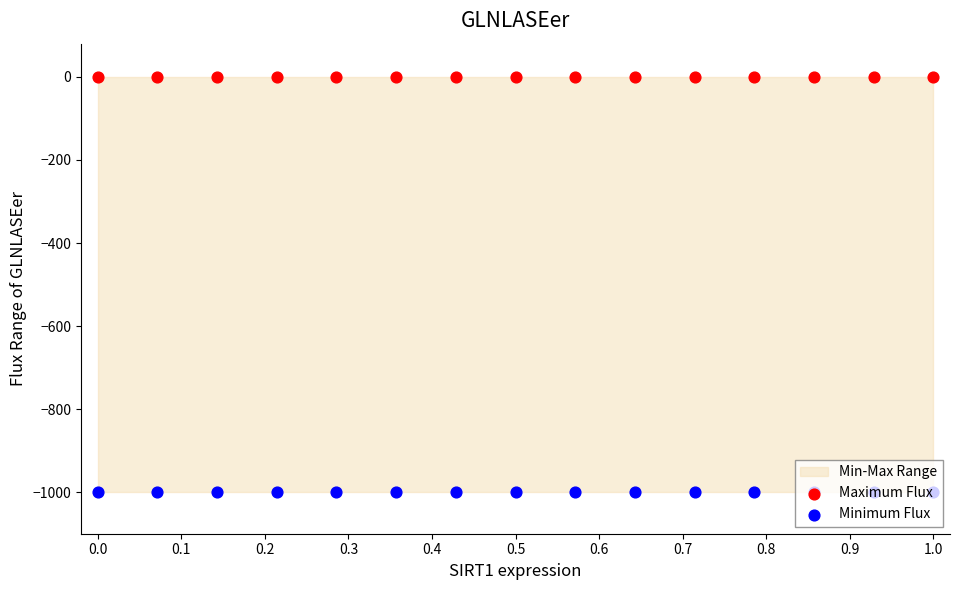

Is the value of Maximum Flux at 1.0 greater than the value of Minimum Flux at 0.6?

Yes